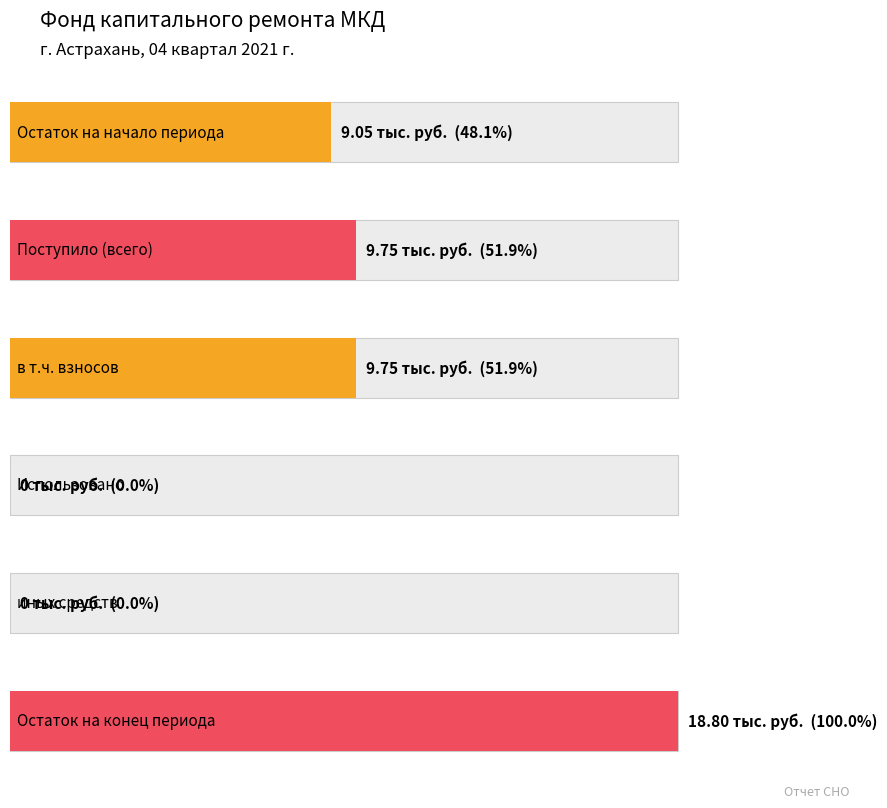

How many values in the за счет минимального взноса series exceed 9?

4